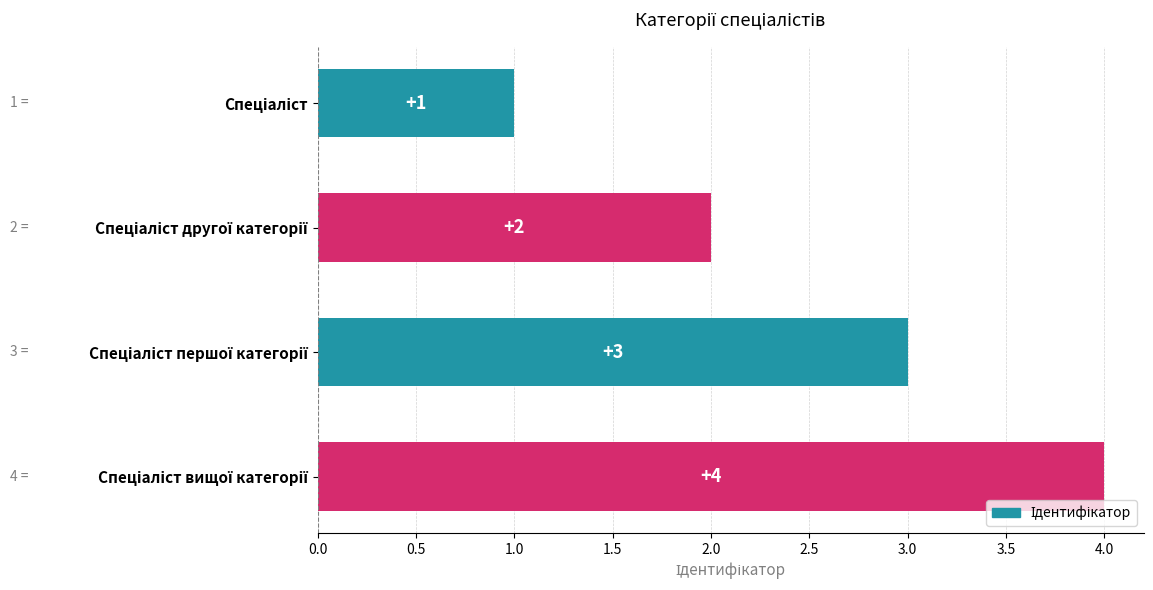

What is the value of the 2nd bar from the top?

2